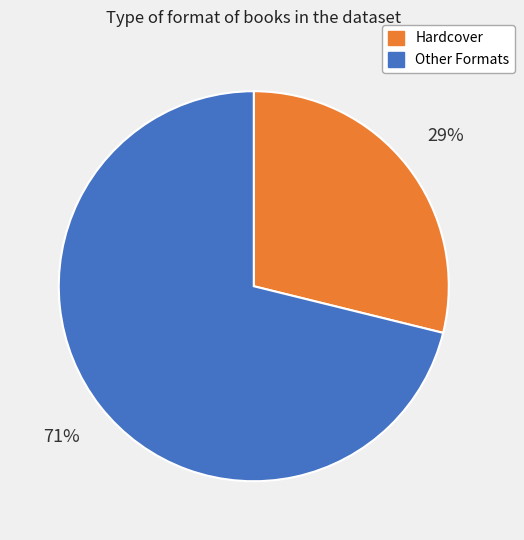

Is there a majority slice in this chart?

Yes